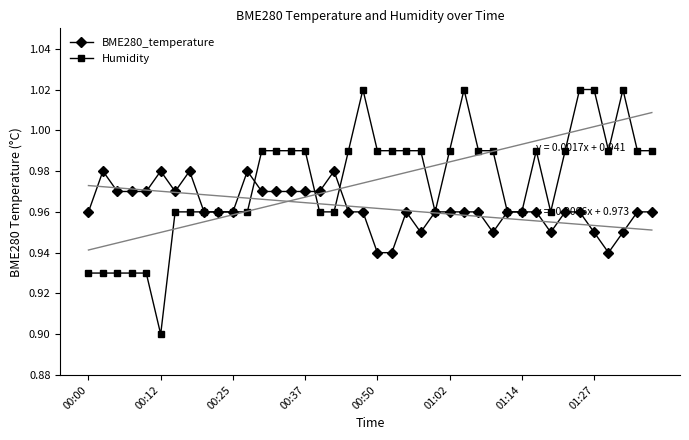

True or false: Humidity has more than 1 interior local peaks.

True